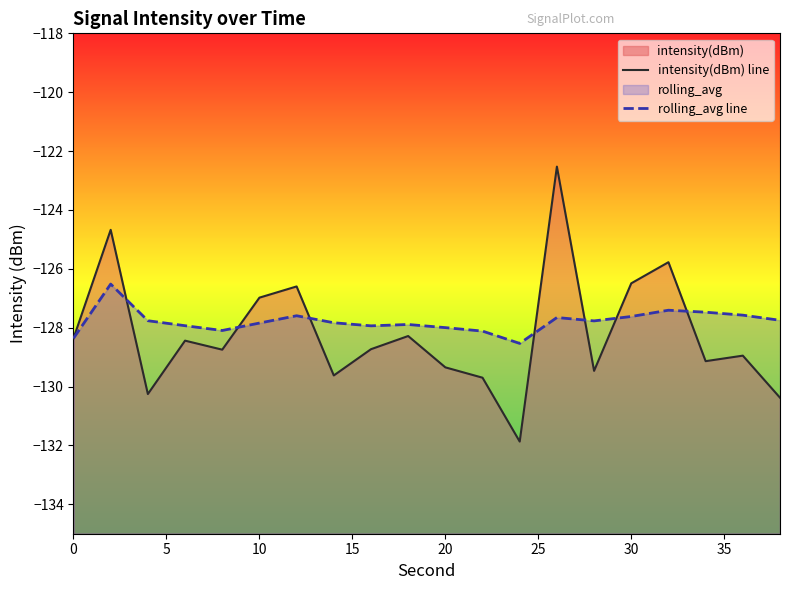

Is it true that rolling_avg line equals -50.2 at 35?

False